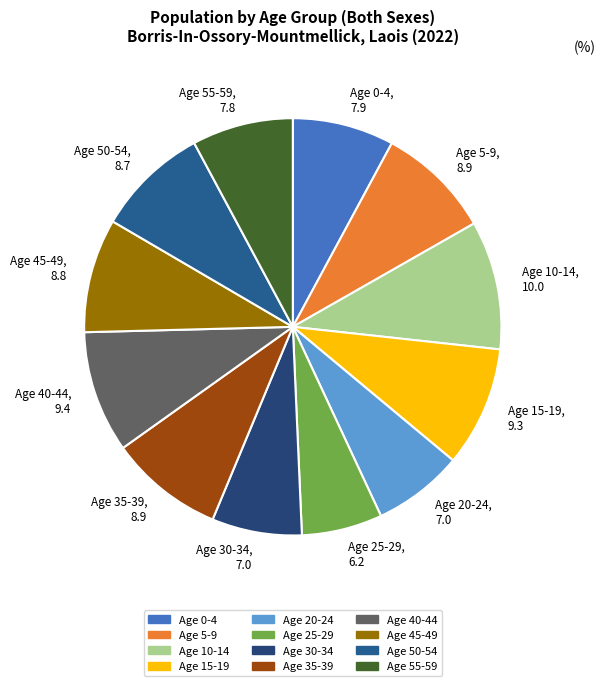

What is the ratio of the value at Age 5-9 to the value at Age 20-24?

1.3